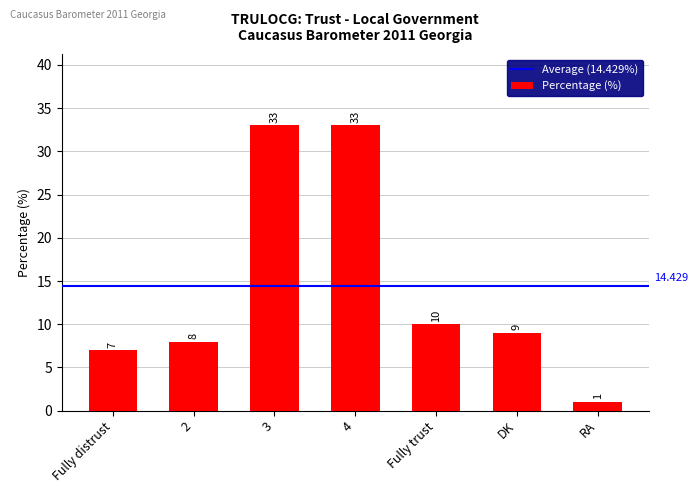

Read the value at 3, to the nearest 5.

35